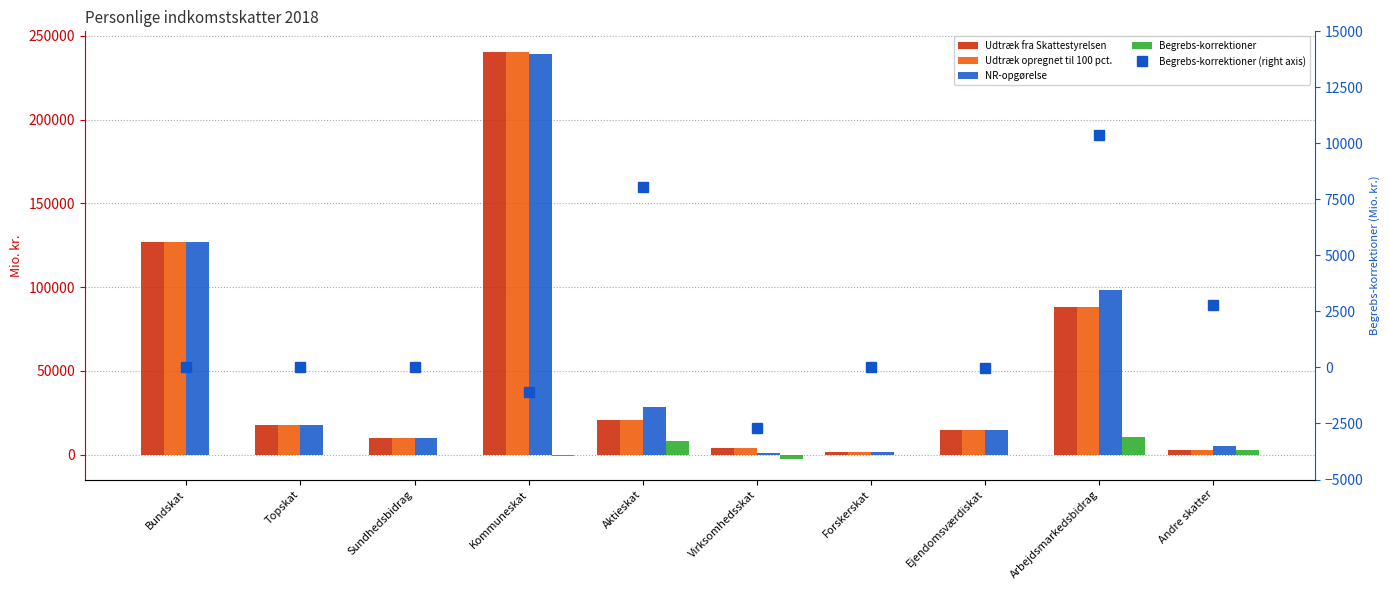

The value of Begrebs-korrektioner (right axis) at Ejendomsværdiskat is -25.4. True or false?

True